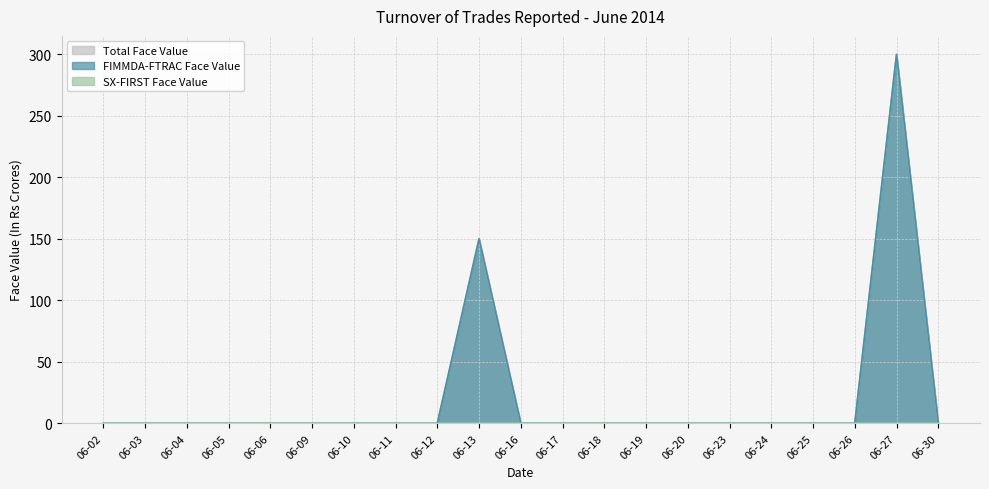

At how many categories does at least one series exceed 119?

2